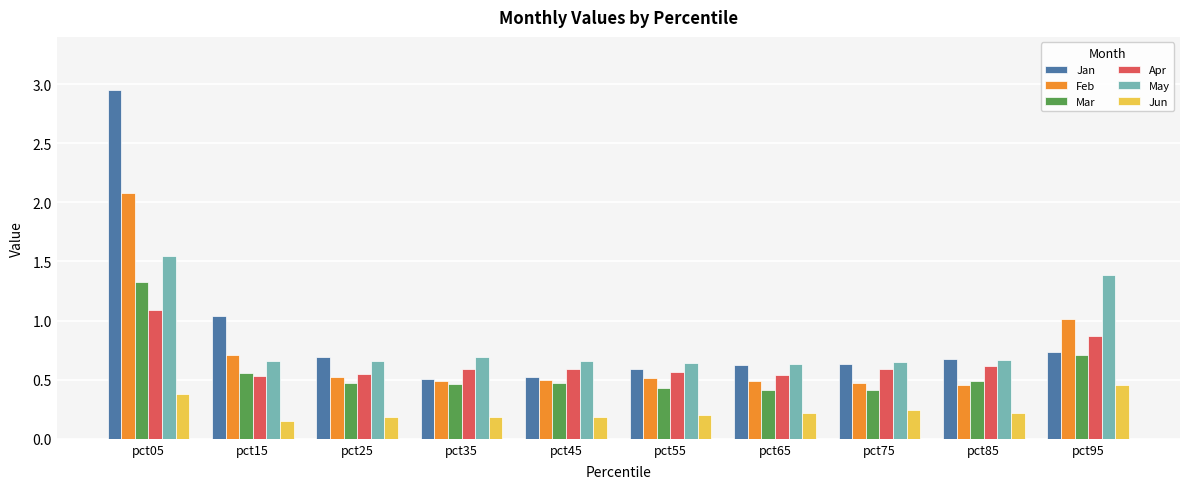

How many groups of bars are there?

10